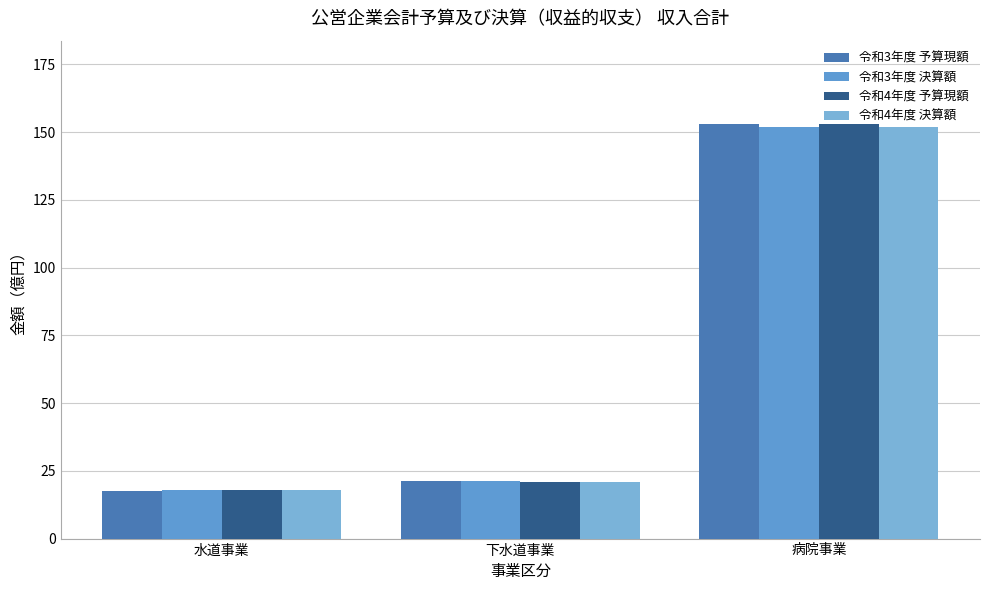

At how many categories does at least one series exceed 142?

1